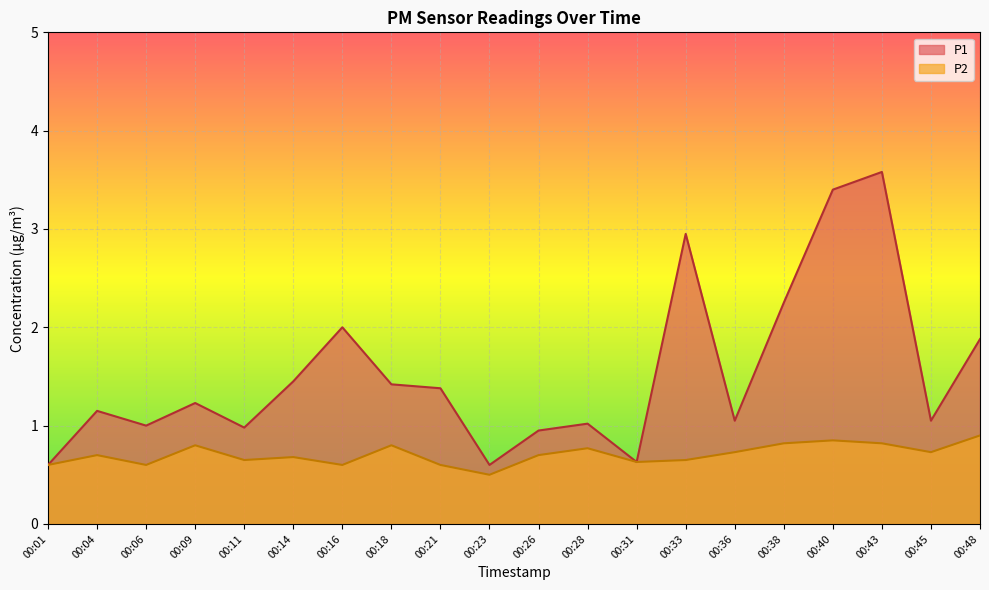

Which series changed the most between 00:33 and 00:40?

P1